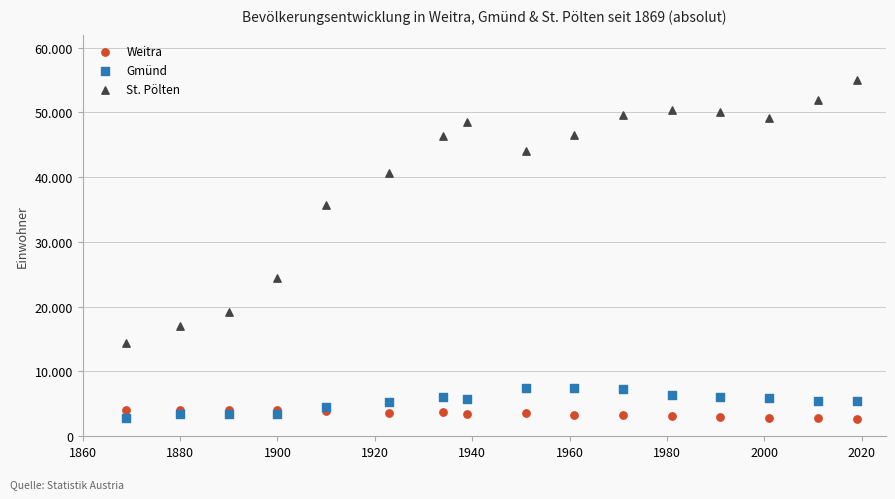

What are all the series names shown in the legend?

Weitra, Gmünd, St. Pölten